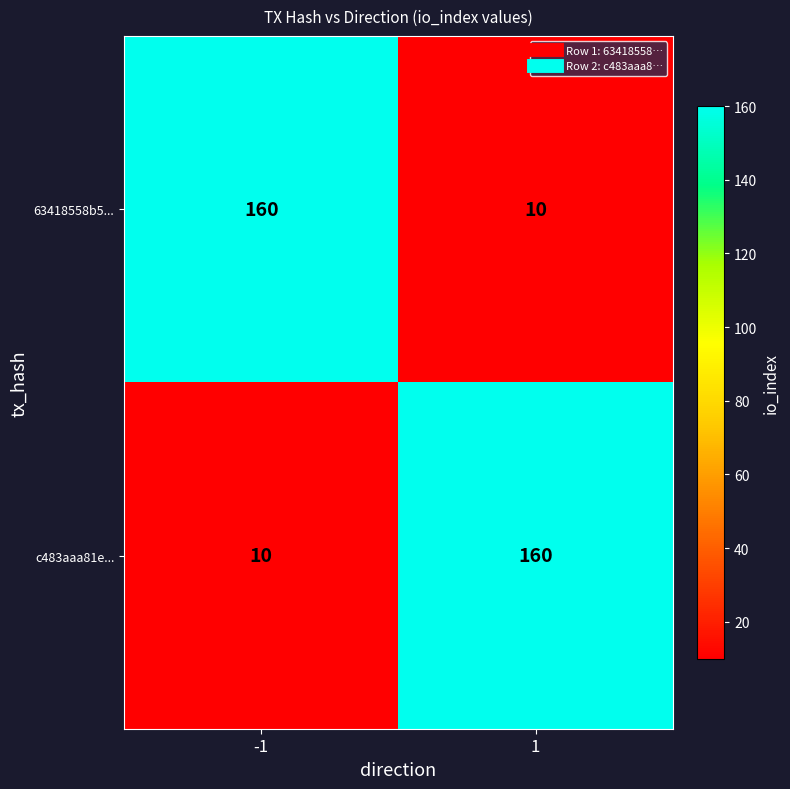

What is the difference between the maximum and minimum values in the c483aaa81e... series?

150